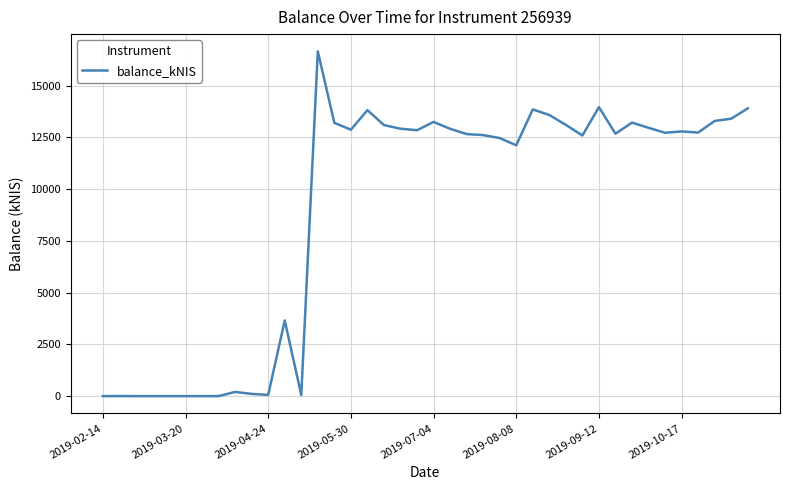

What is the difference between the maximum and minimum values?

16649.1